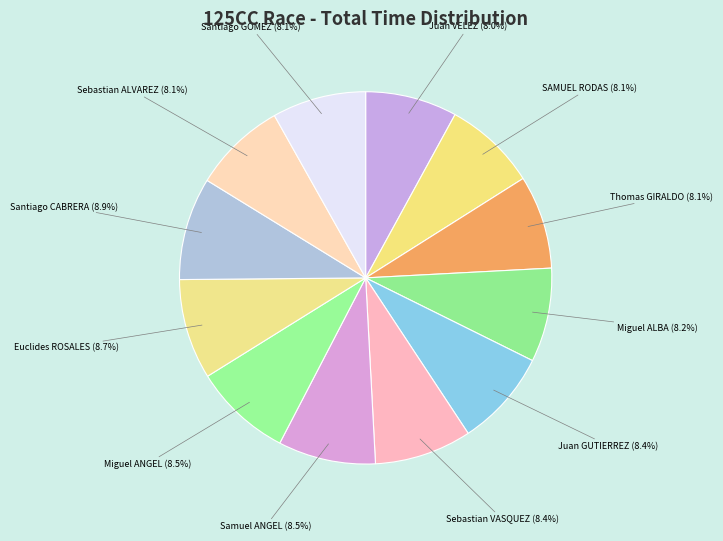

Is there a majority slice in this chart?

No